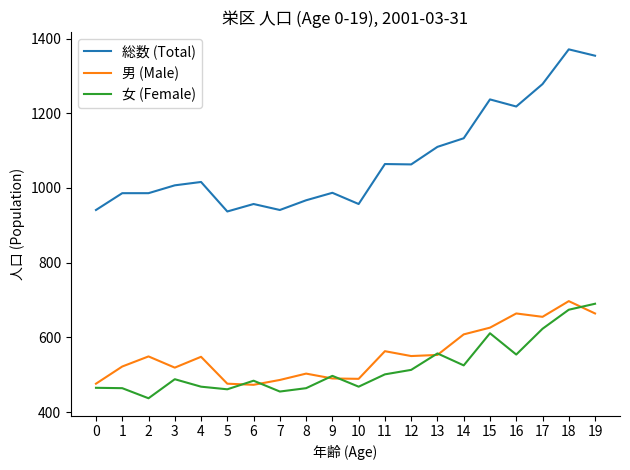

Which series has the widest spread of values?

総数 (Total)